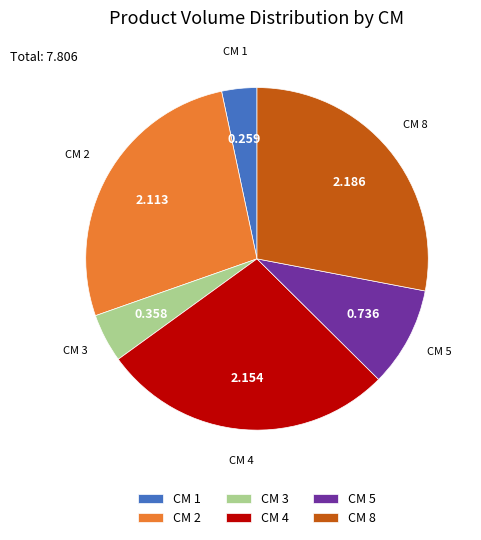

Do CM 5 and CM 2 together represent more than half of the pie?

No